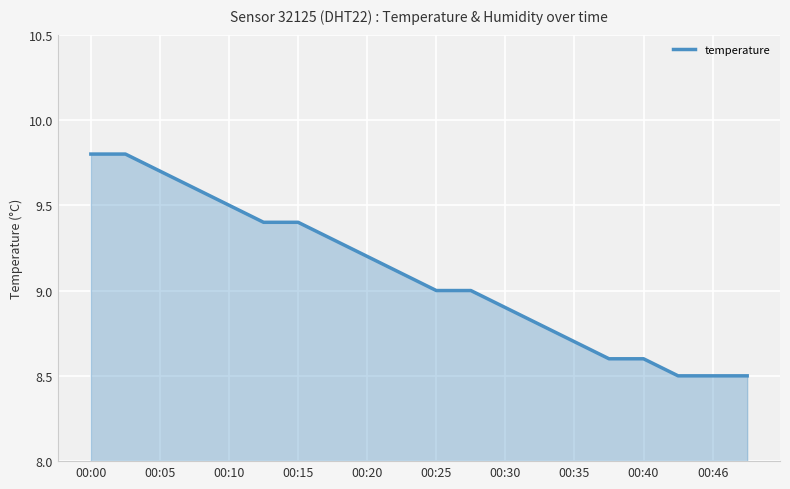

Reading left to right, transcribe all the data shown in this chart.

9.8	9.8	9.7	9.6	9.5	9.4	9.4	9.3	9.2	9.1	9.0	9.0	8.9	8.8	8.7	8.6	8.6	8.5	8.5	8.5